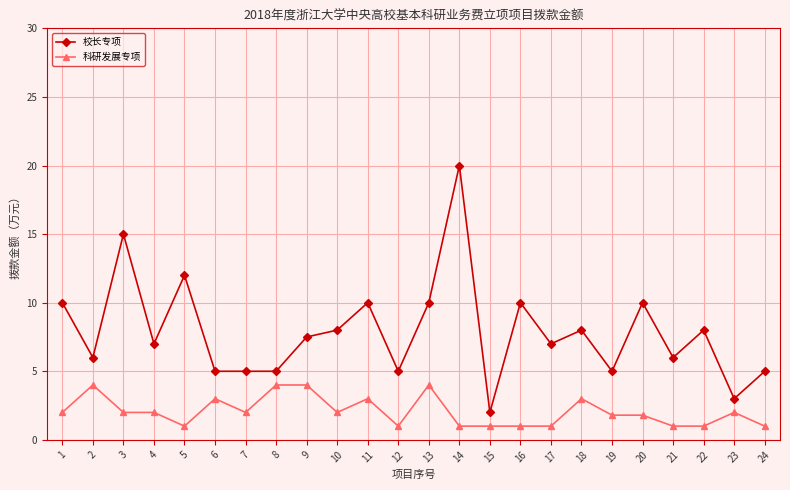

True or false: 校长专项 and 科研发展专项 cross at least once.

False